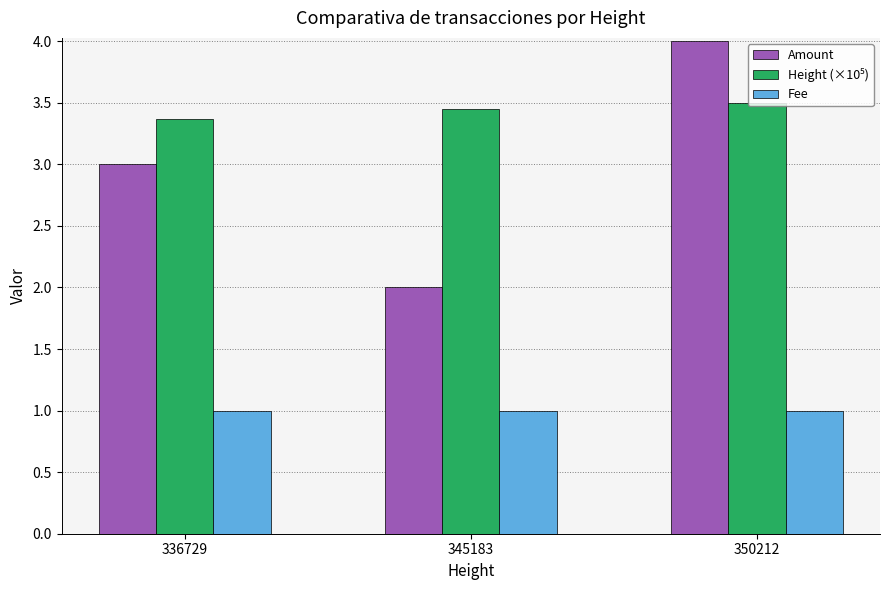

What is the maximum value shown in the chart?

4.0